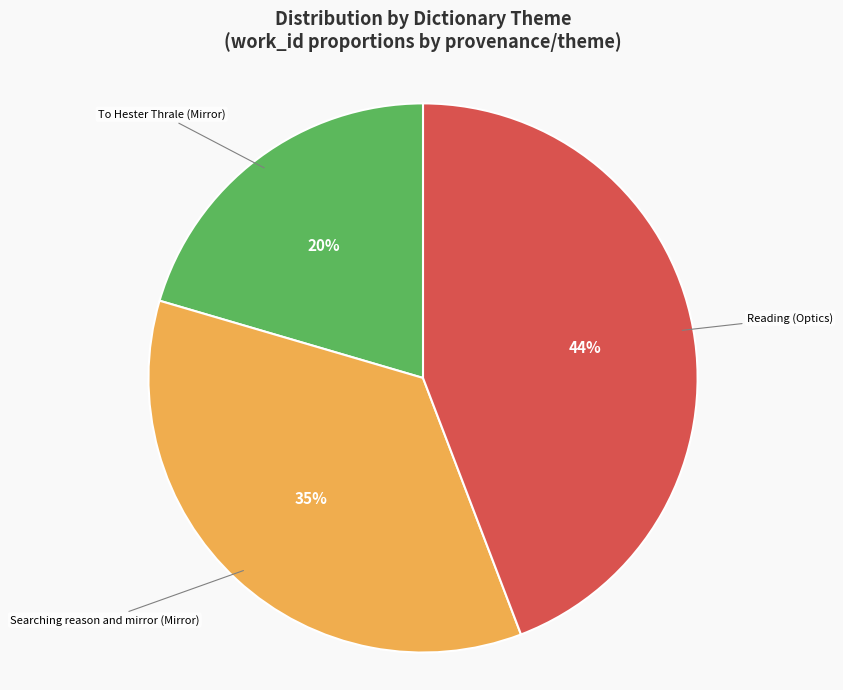

Is there a majority slice in this chart?

No